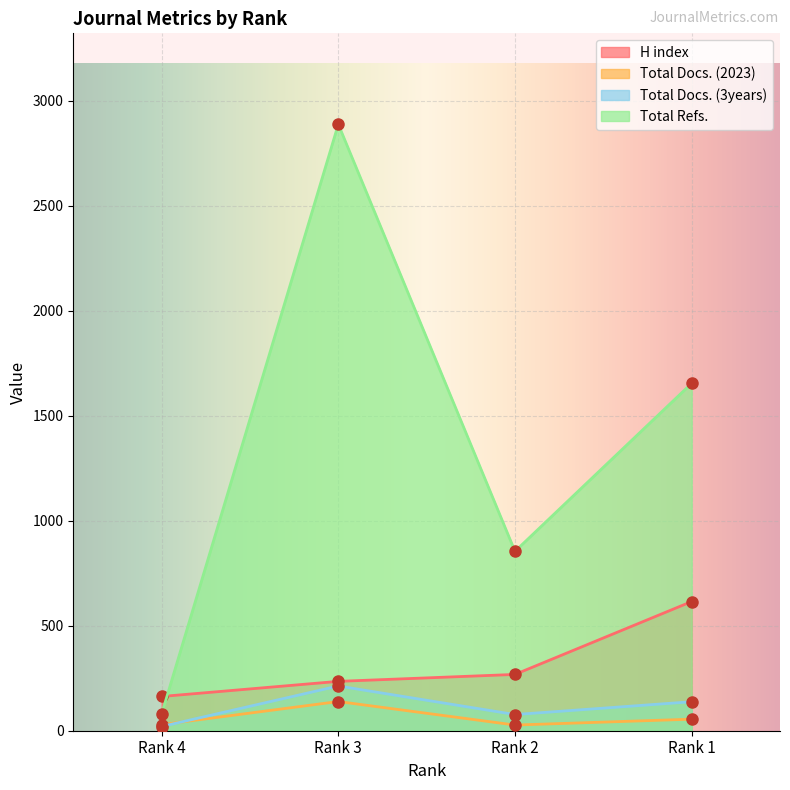

The value of Total Refs. at Rank 3 is 3806. True or false?

False